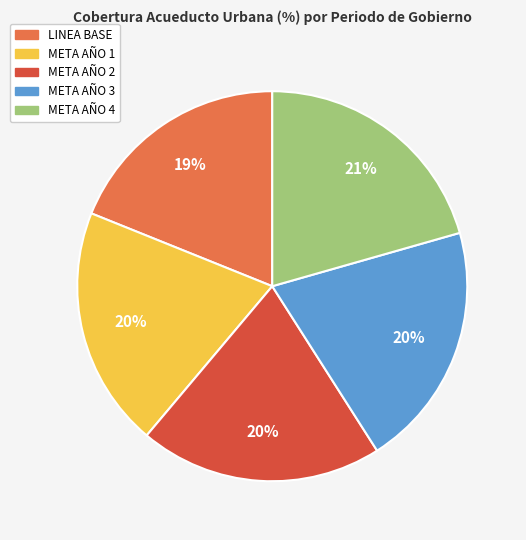

True or false: LINEA BASE accounts for 19% of the total.

True